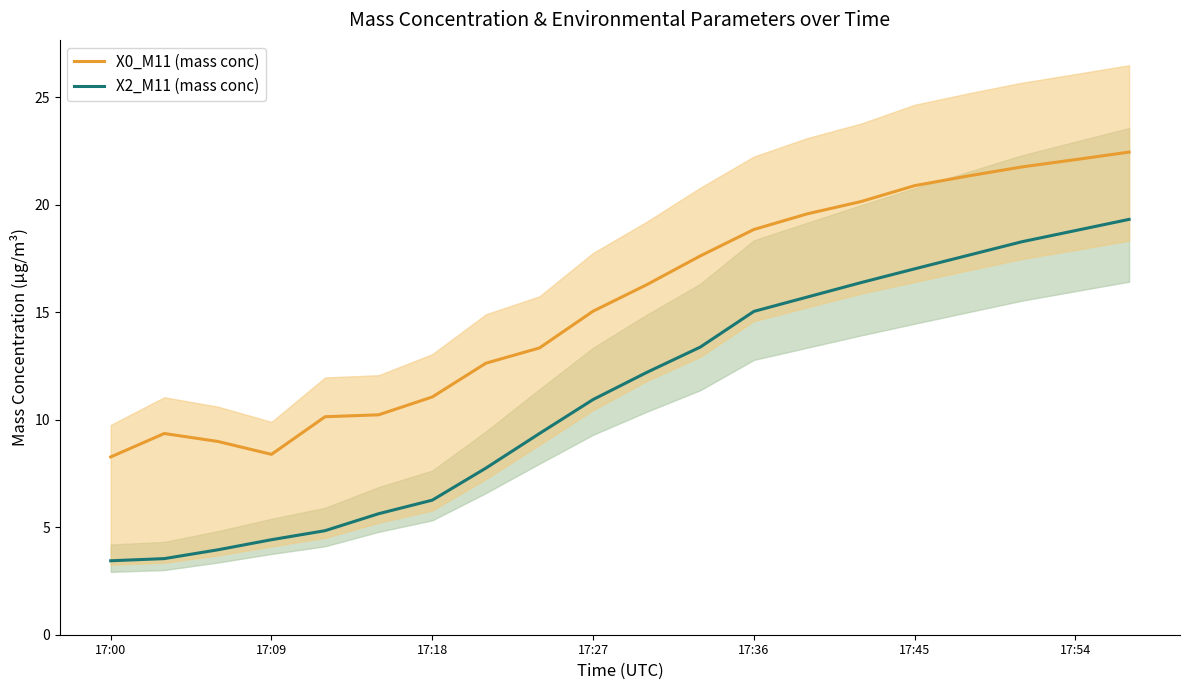

What is the lowest value of the X2_M11 (mass conc) series?

3.4